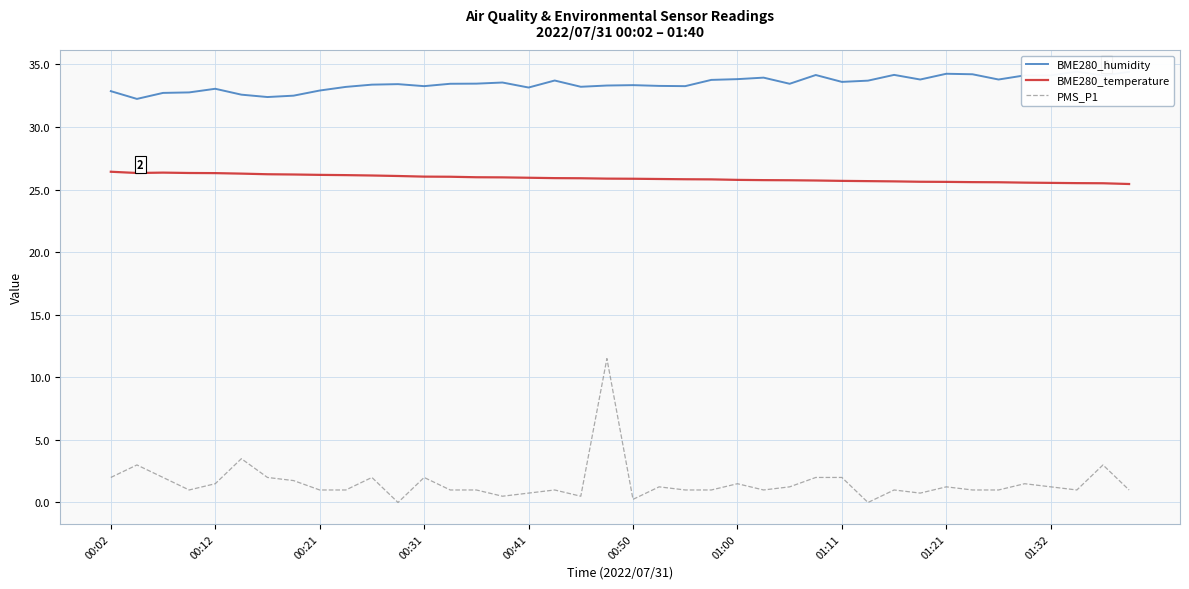

True or false: BME280_temperature and BME280_humidity intersect in this chart.

False